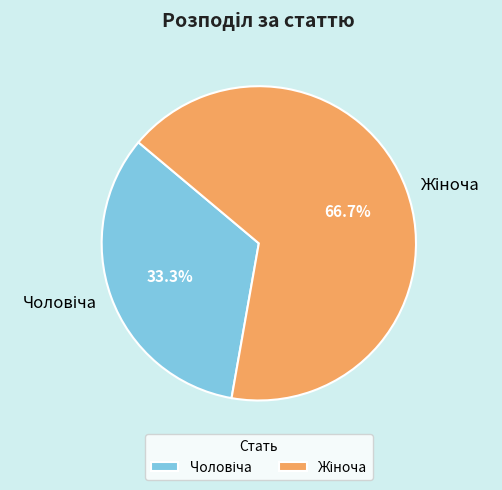

To the nearest percent, what is the average slice percentage?

50%